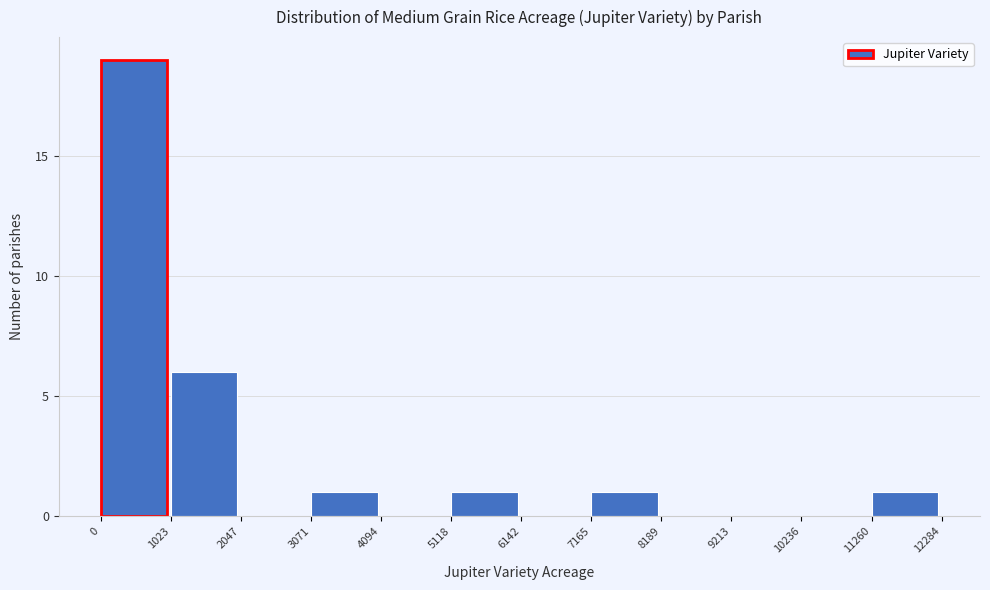

How tall is the bar that spans 5118 to 6142 on the x-axis? The values are not printed on the chart, so give them approximately, as read against the axis.

1